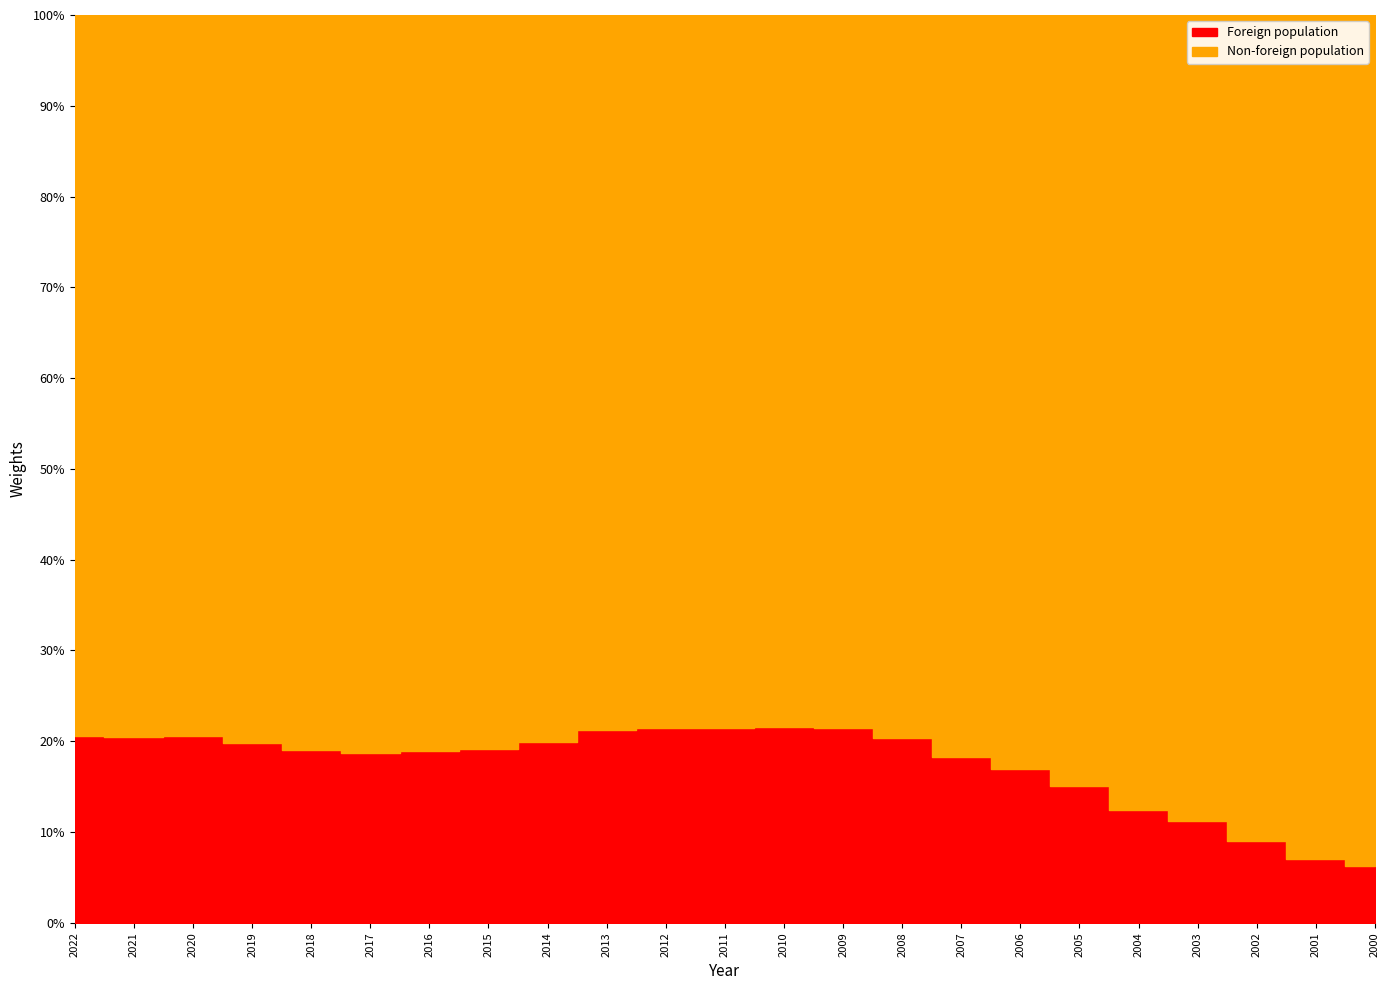

Reading right to left, transcribe all the data shown in this chart.

Total population: 553964	567552	585421	606806	622936	650601	673351	691882	716858	732918	738352	741899	746562	746777	741724	738682	739249	741452	747464	756193	766681	770988	777768
Foreign population: 34656	39805	52730	68290	77554	98266	114025	126616	146112	157295	159463	158903	160336	158337	148005	141542	139802	138857	142534	149921	157771	157452	159869